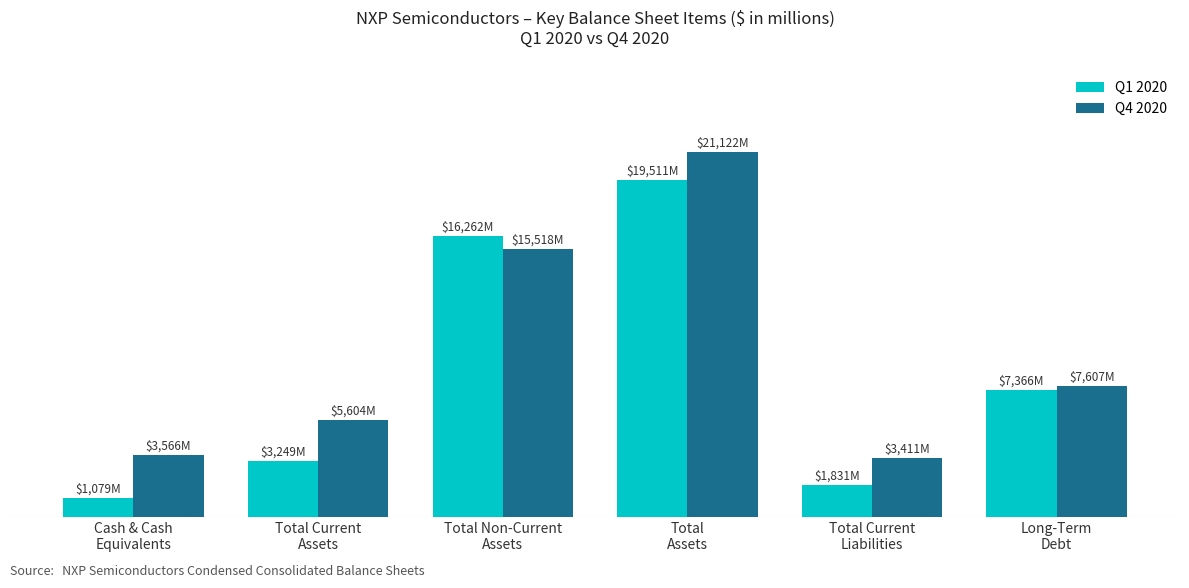

What are all the series names shown in the legend?

Q1 2020, Q4 2020